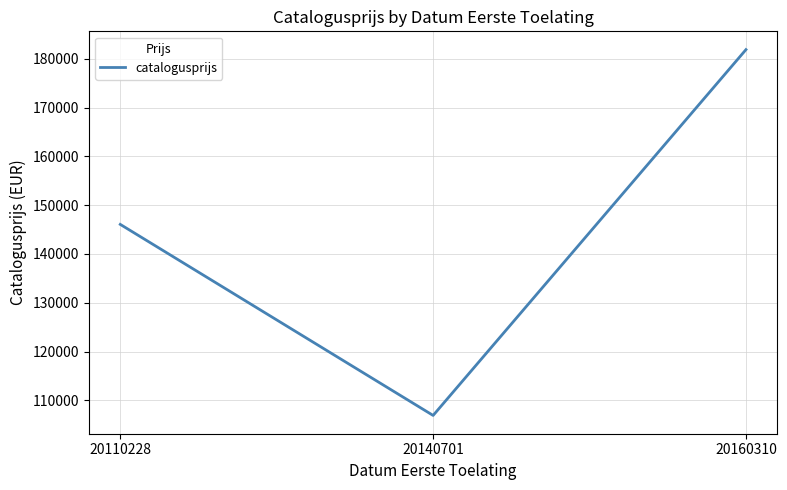

Between 20140701 and 20160310, which is larger?

20160310